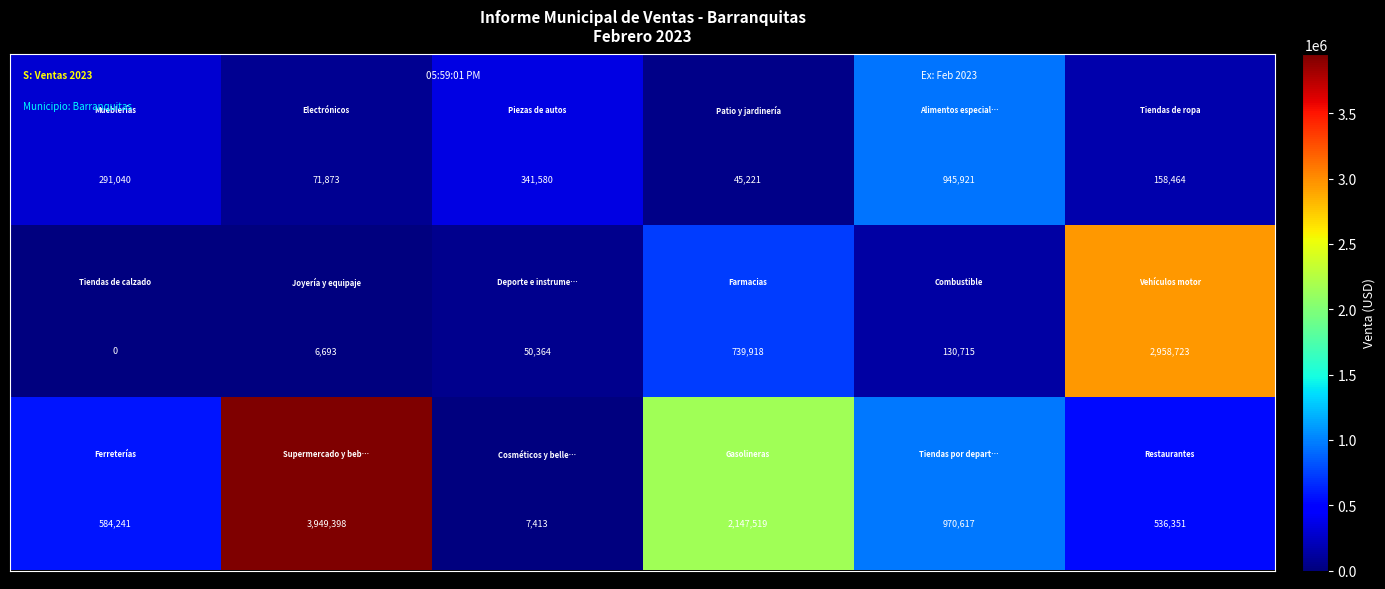

At how many categories does at least one series exceed 651254?

4